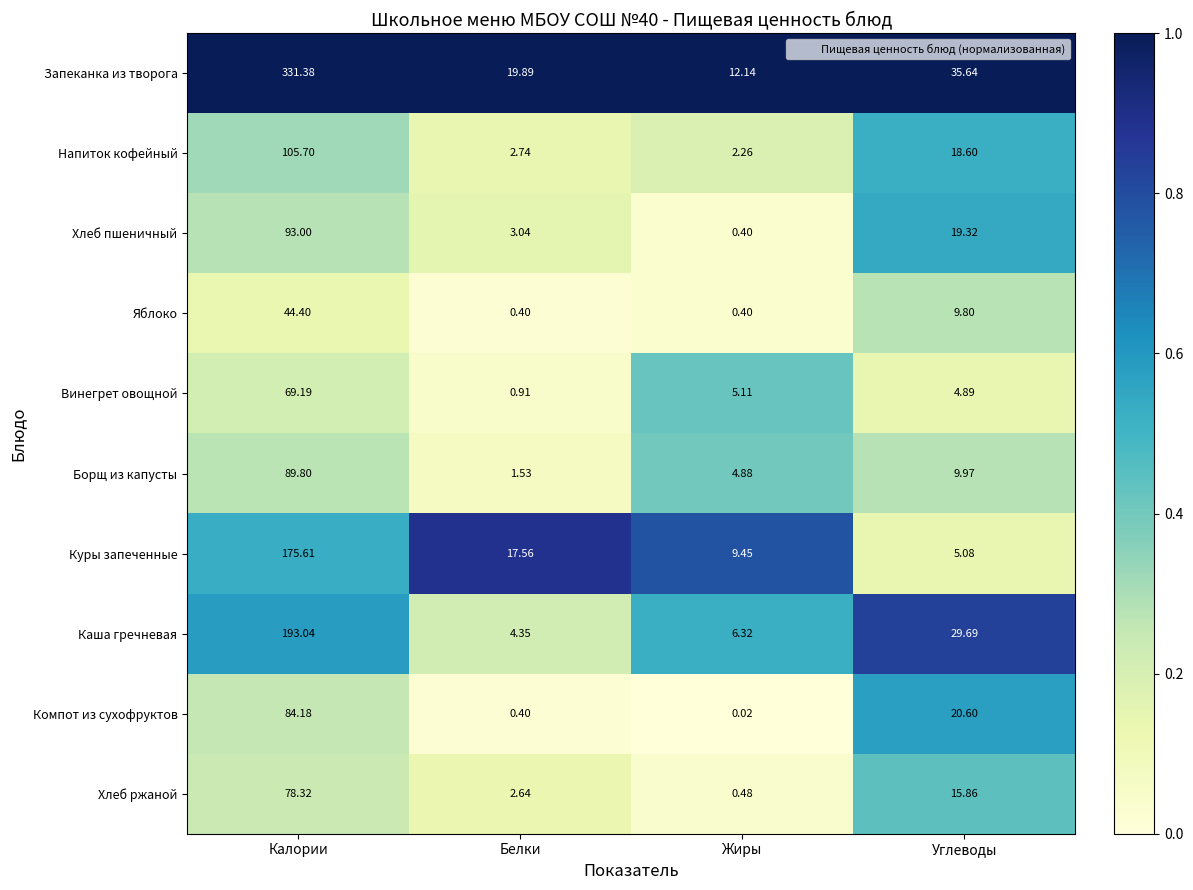

Count the number of data series in this chart.

10